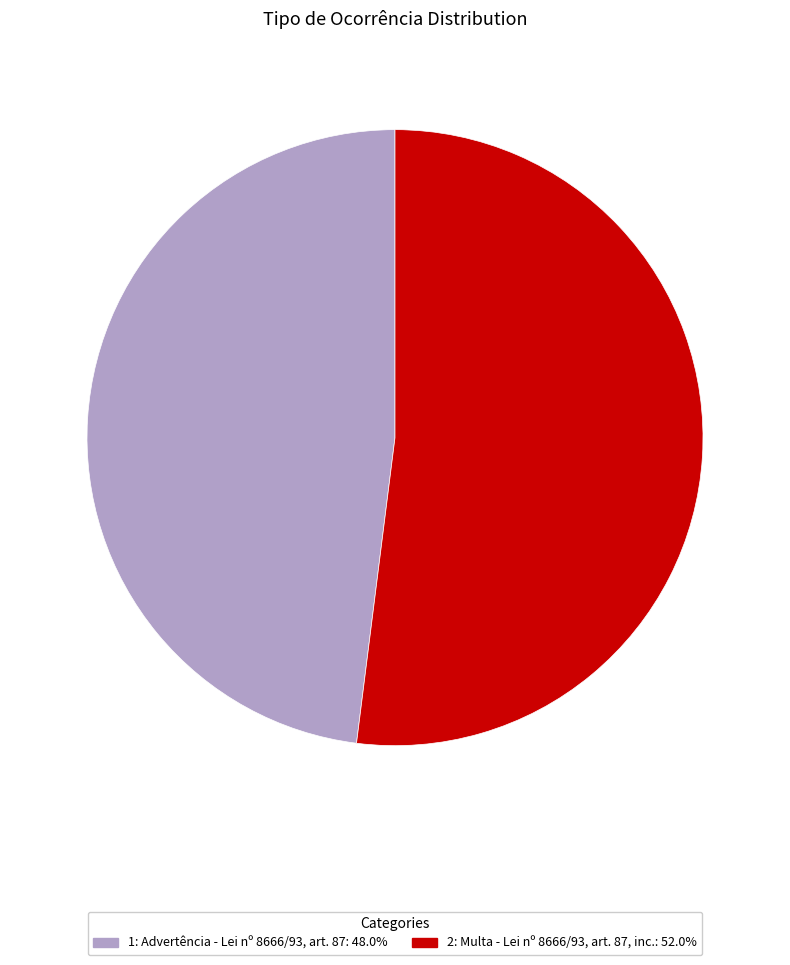

How many slices are in this pie chart?

2